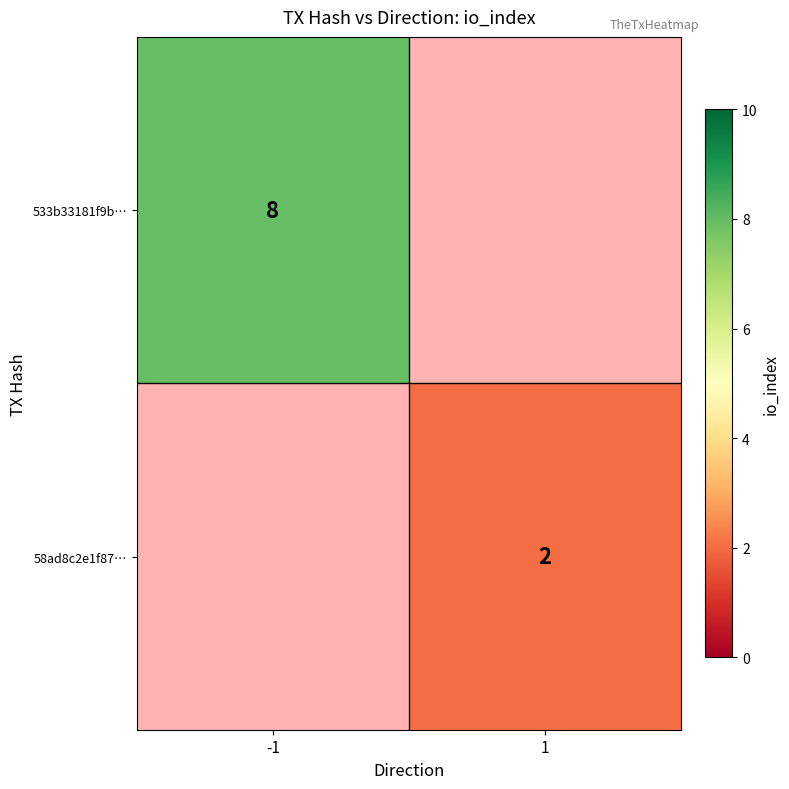

True or false: 533b33181f9b… has a value of 13 at -1.

False